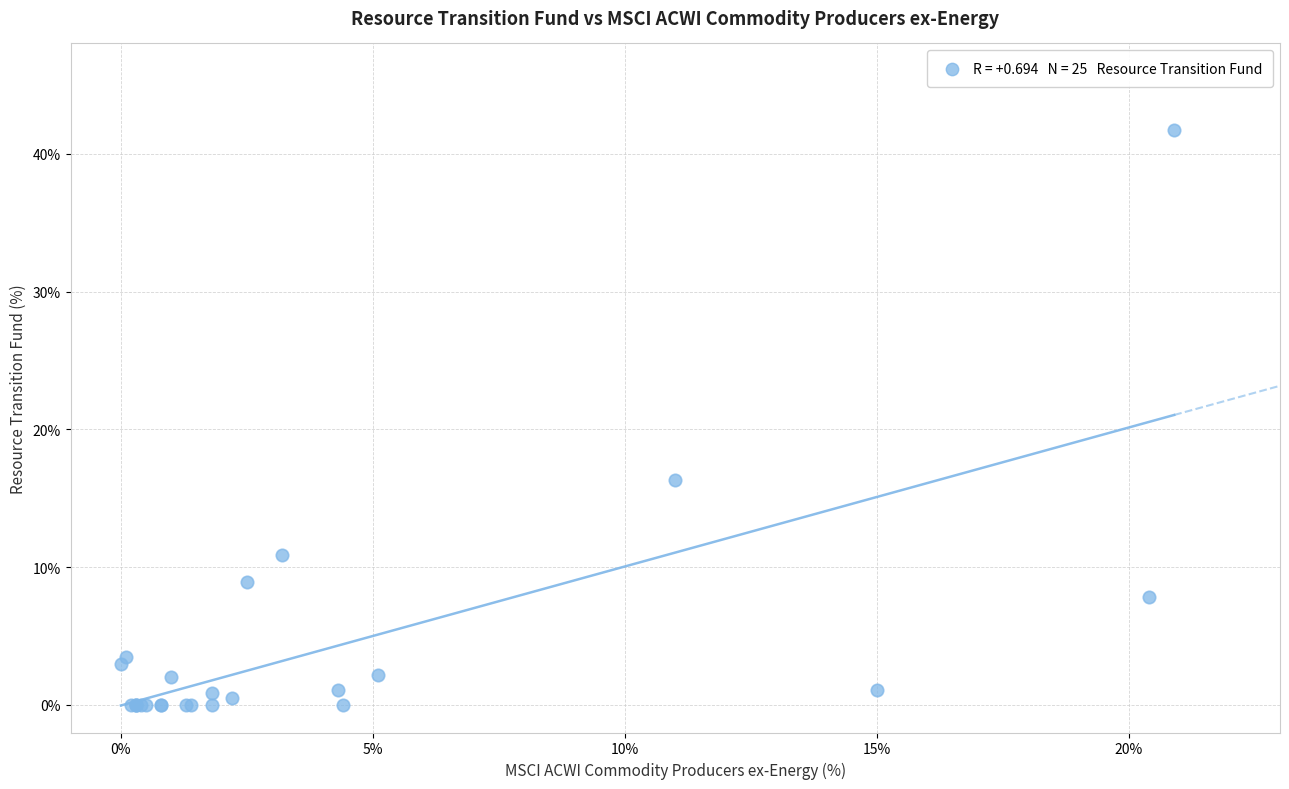

What Y value in the scatter plot is closest to 20?

16.3